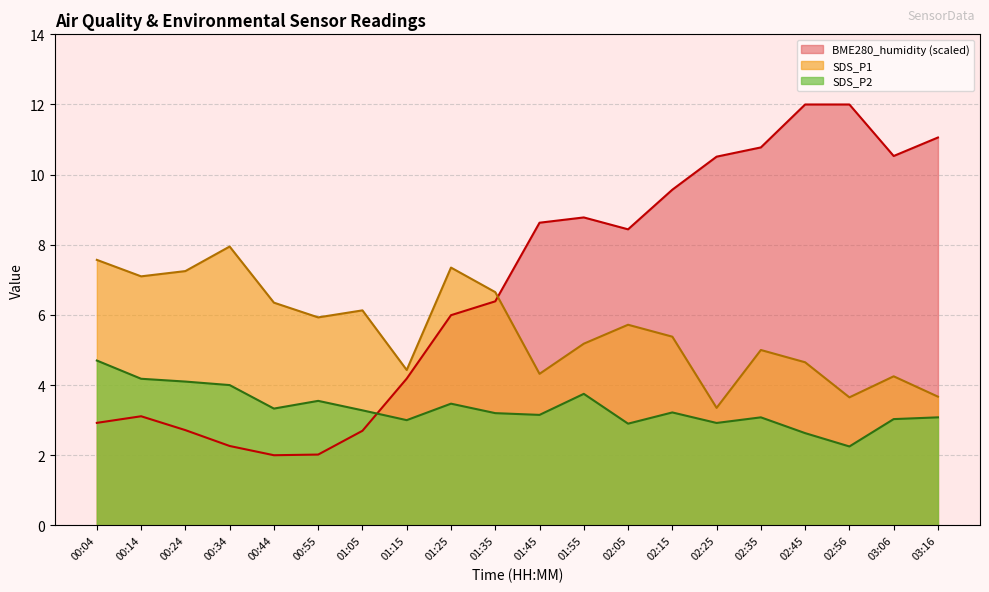

What is the label of the 11th point from the right?

01:35